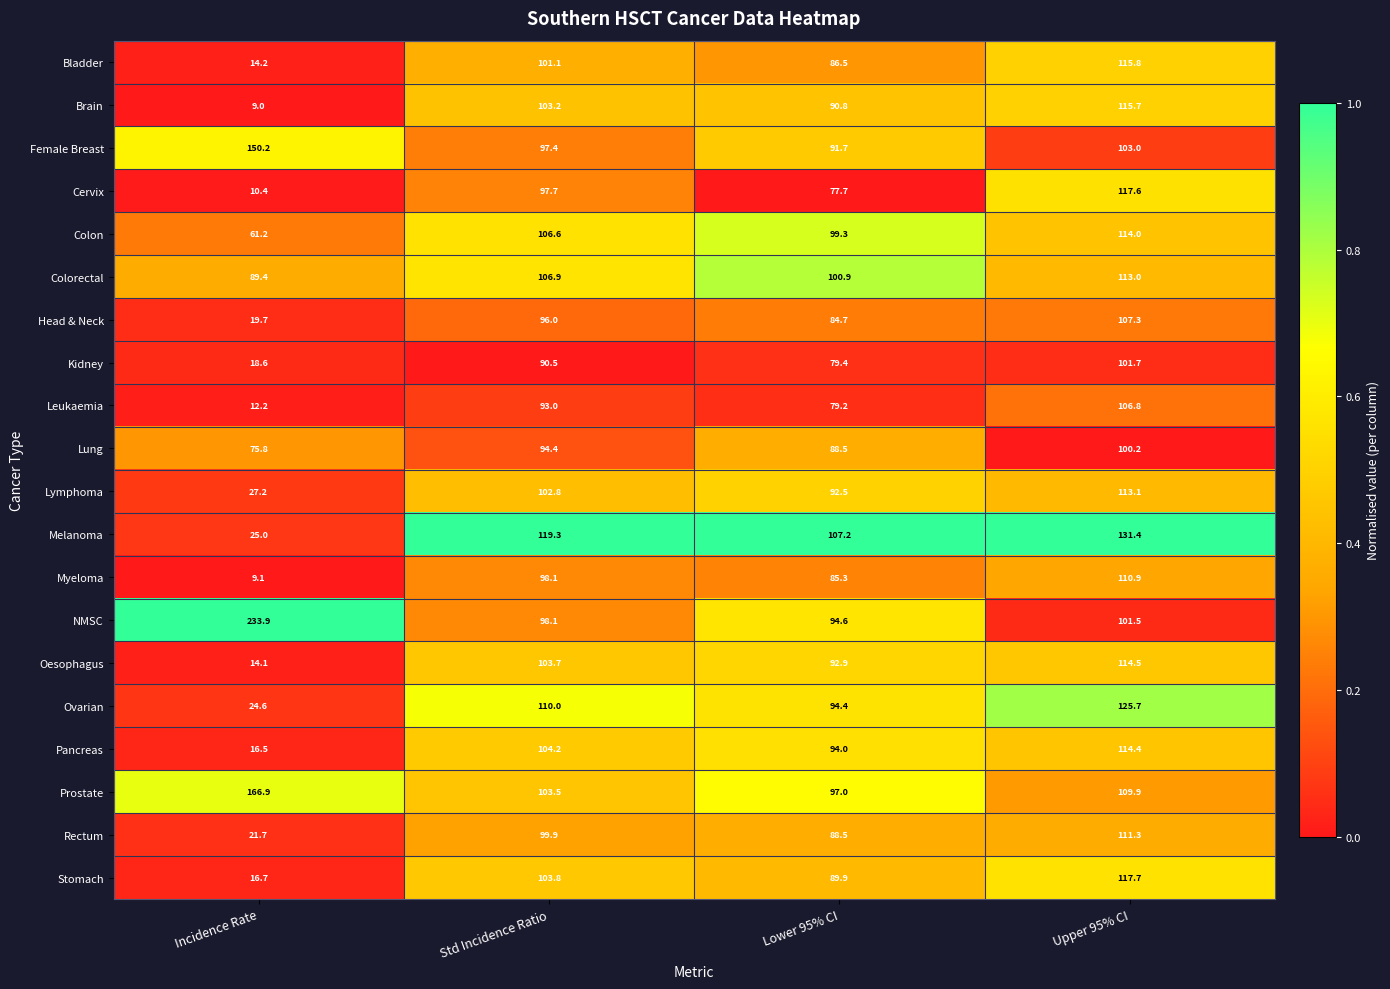

What is the difference between the maximum and minimum values in the NMSC series?

139.3